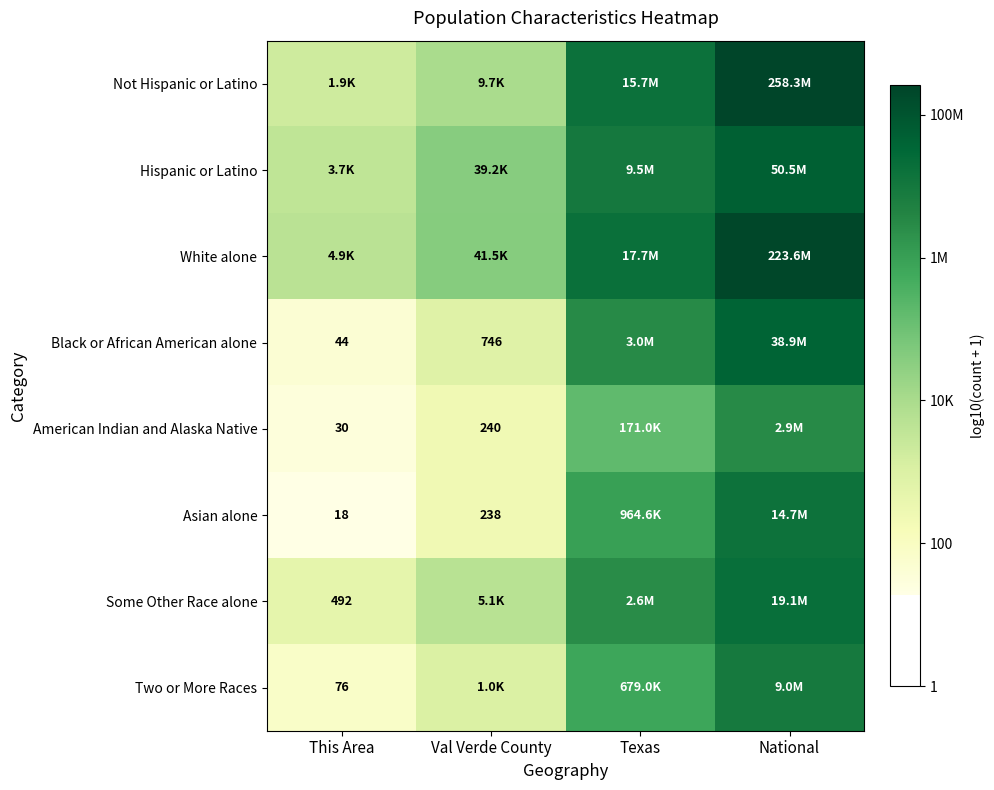

What is the minimum value shown in the chart?

1.3